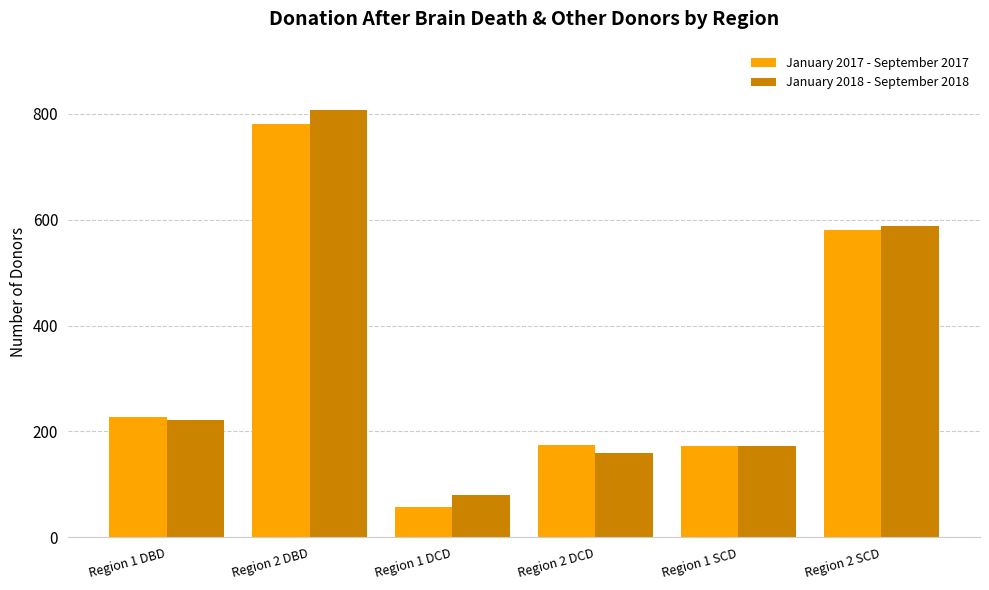

The January 2017 - September 2017 series shows 58 at Region 1 SCD. True or false?

False